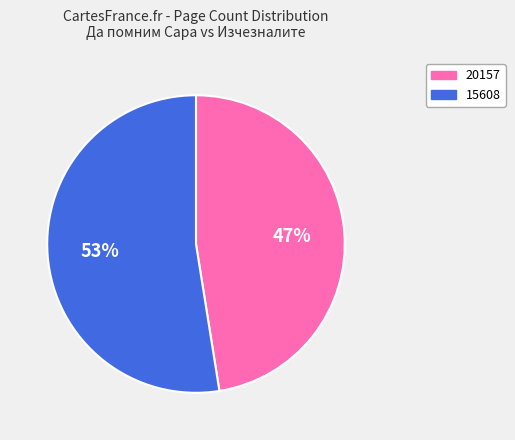

The 20157 slice represents 47% of the pie. True or false?

True